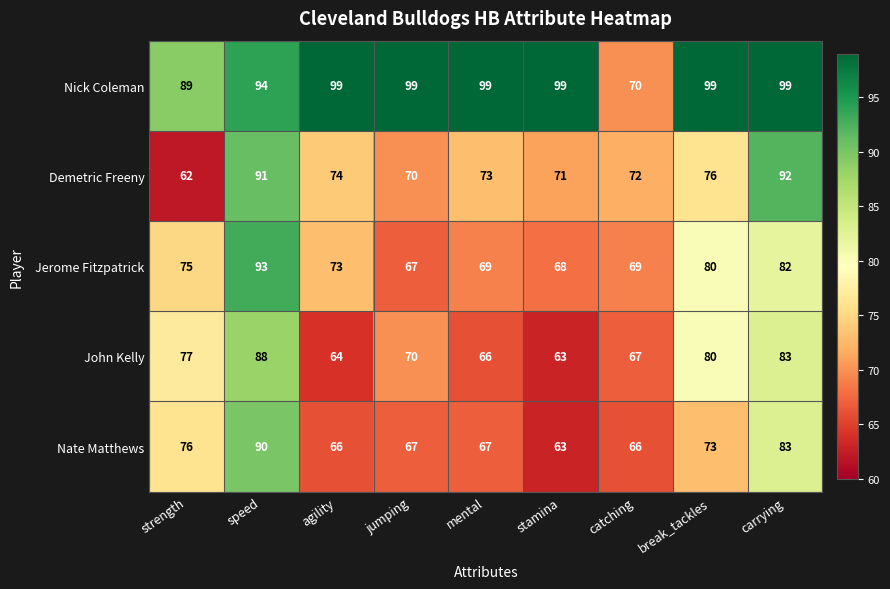

True or false: John Kelly has a value of 36 at stamina.

False